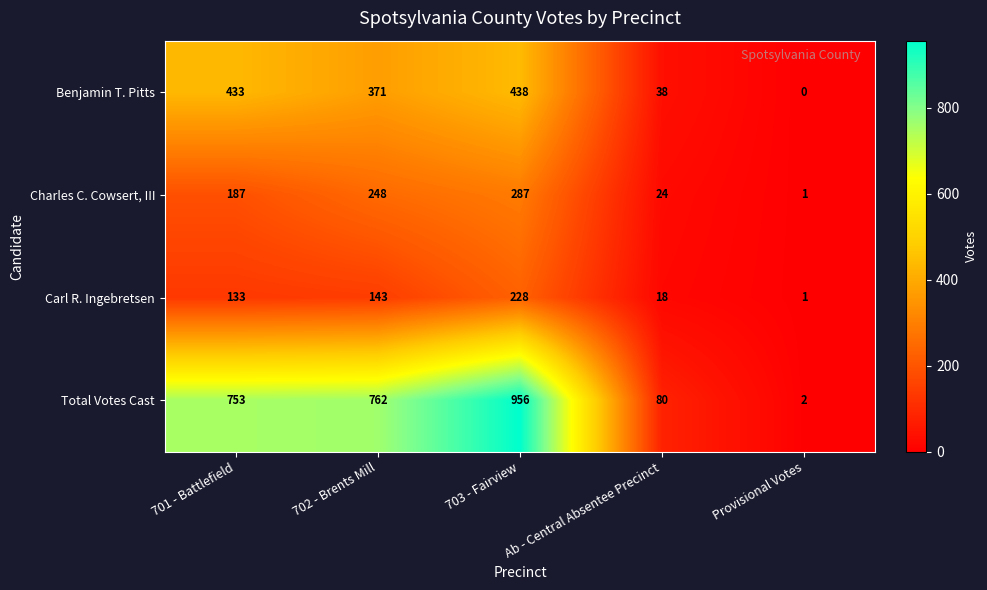

How many distinct data groups are displayed?

4